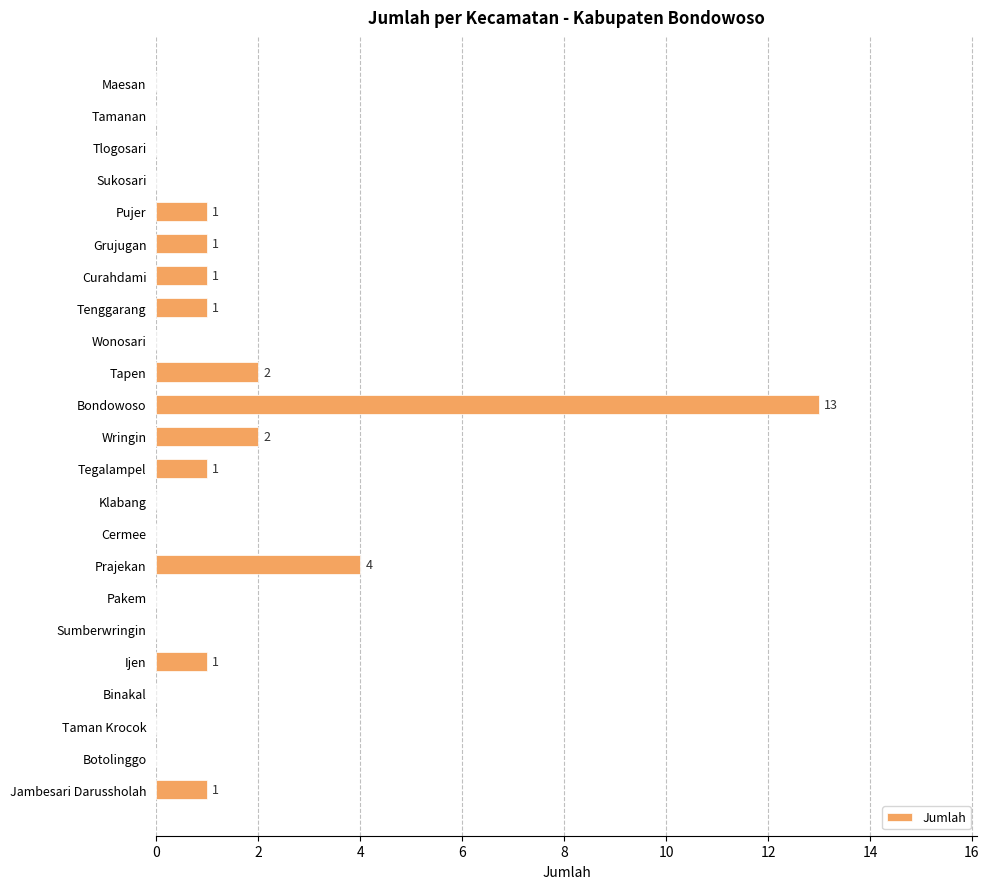

Reading top to bottom, transcribe all the data shown in this chart.

Maesan=0	Tamanan=0	Tlogosari=0	Sukosari=0	Pujer=1	Grujugan=1	Curahdami=1	Tenggarang=1	Wonosari=0	Tapen=2	Bondowoso=13	Wringin=2	Tegalampel=1	Klabang=0	Cermee=0	Prajekan=4	Pakem=0	Sumberwringin=0	Ijen=1	Binakal=0	Taman Krocok=0	Botolinggo=0	Jambesari Darussholah=1